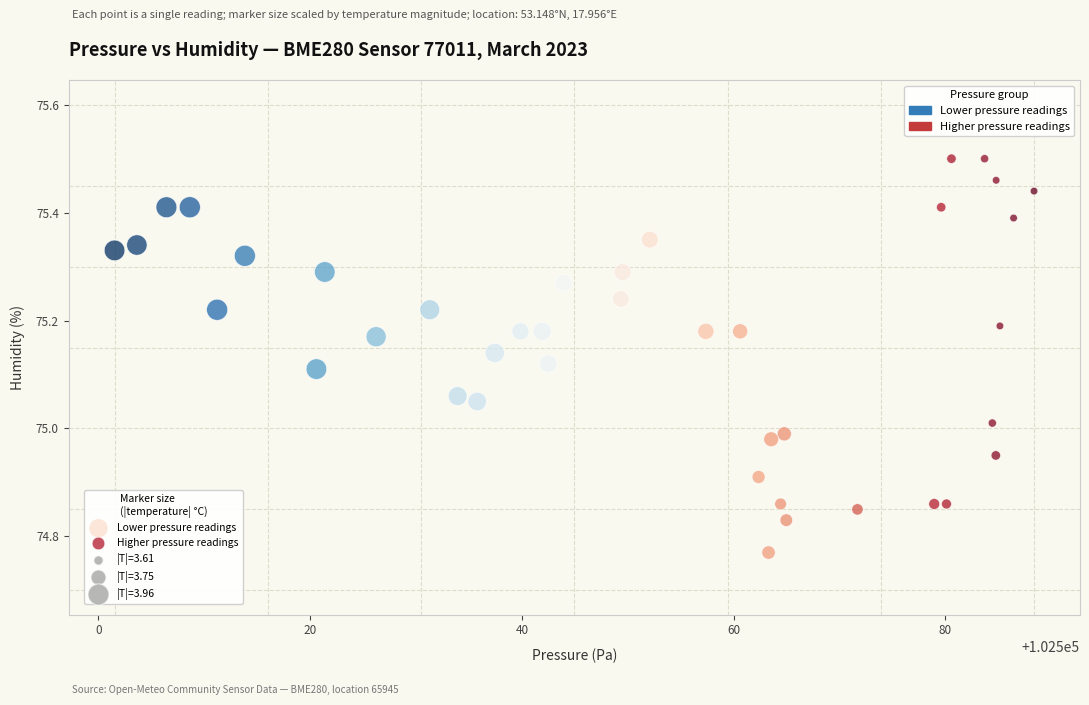

Which series has the widest spread of Y values?

Higher pressure readings